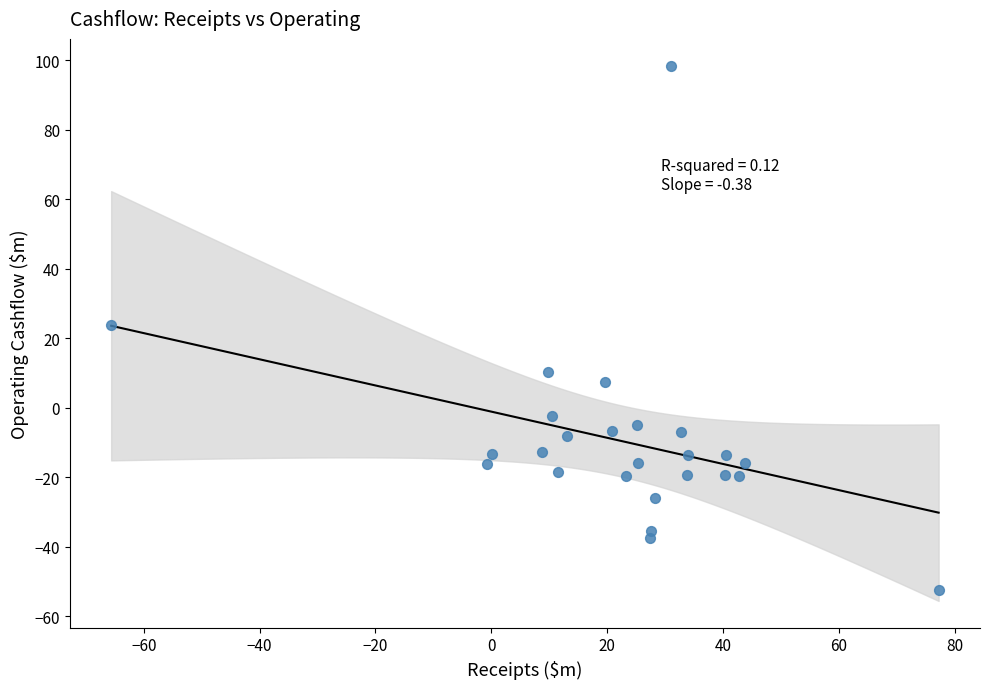

What is the range of X values (max minus min)?

142.8